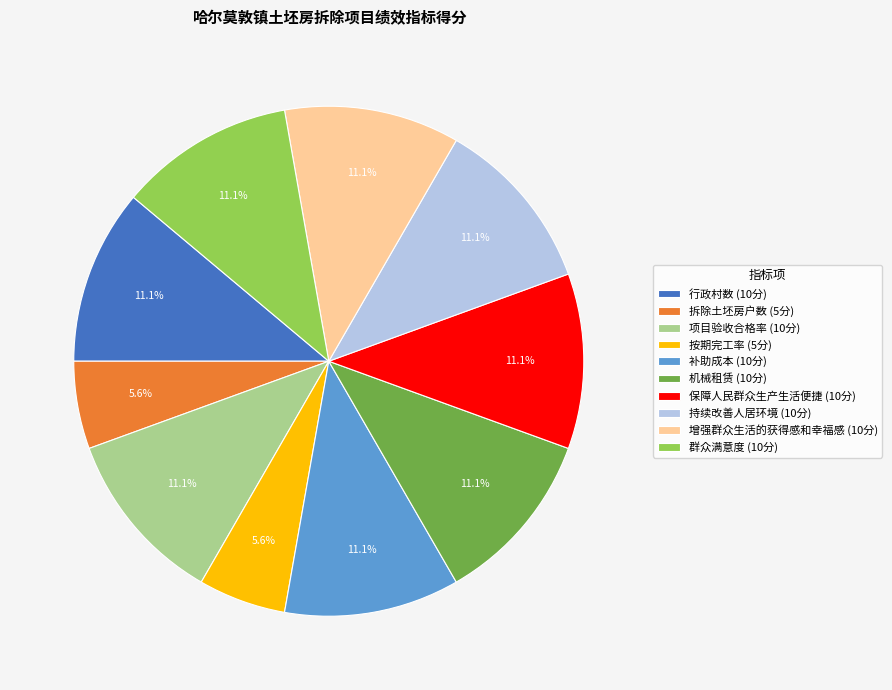

Is the sum of 增强群众生活的获得感和幸福感 and 保障人民群众生产生活便捷 greater than half?

No